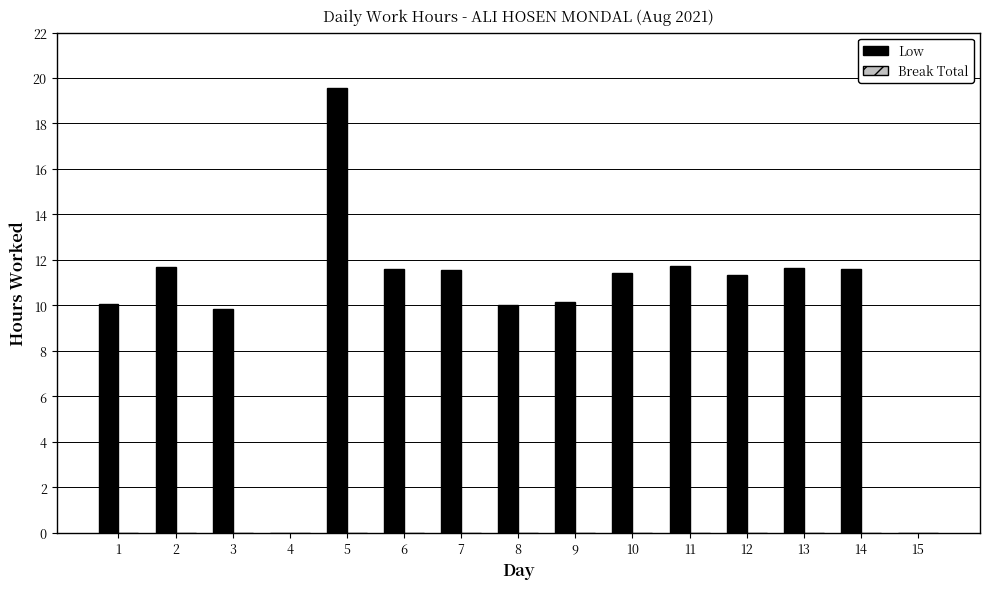

The value at 9 is 10.1. True or false?

True